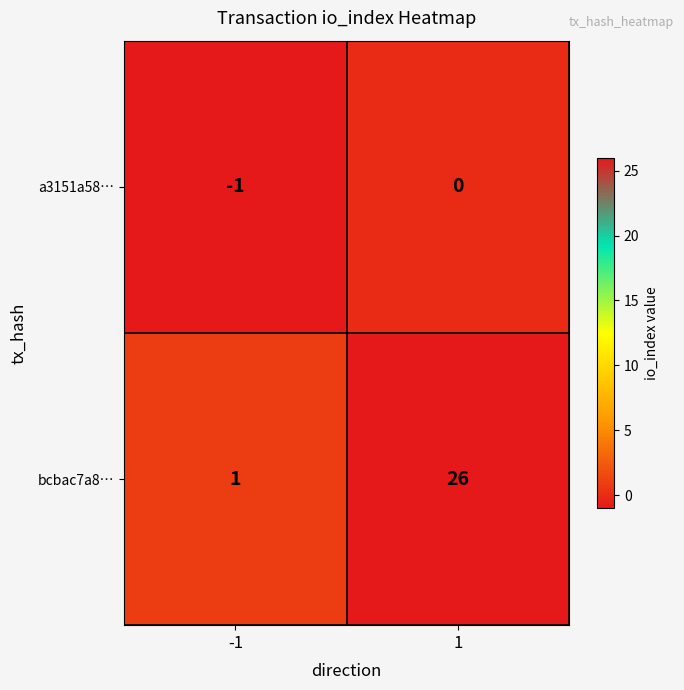

Which series has the largest total across all categories?

bcbac7a8…